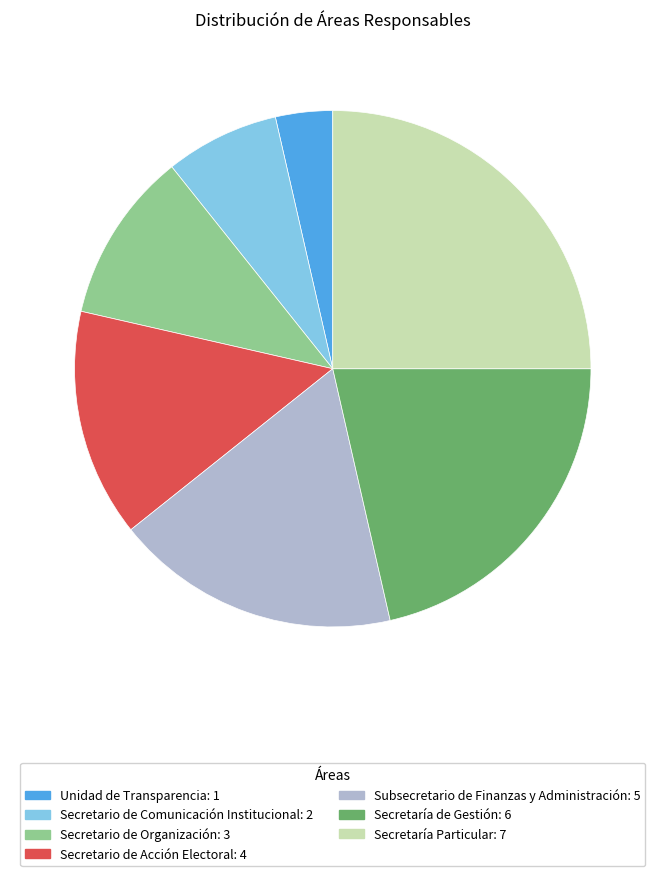

Which has a higher value, Secretario de Organización or Unidad de Transparencia?

Secretario de Organización